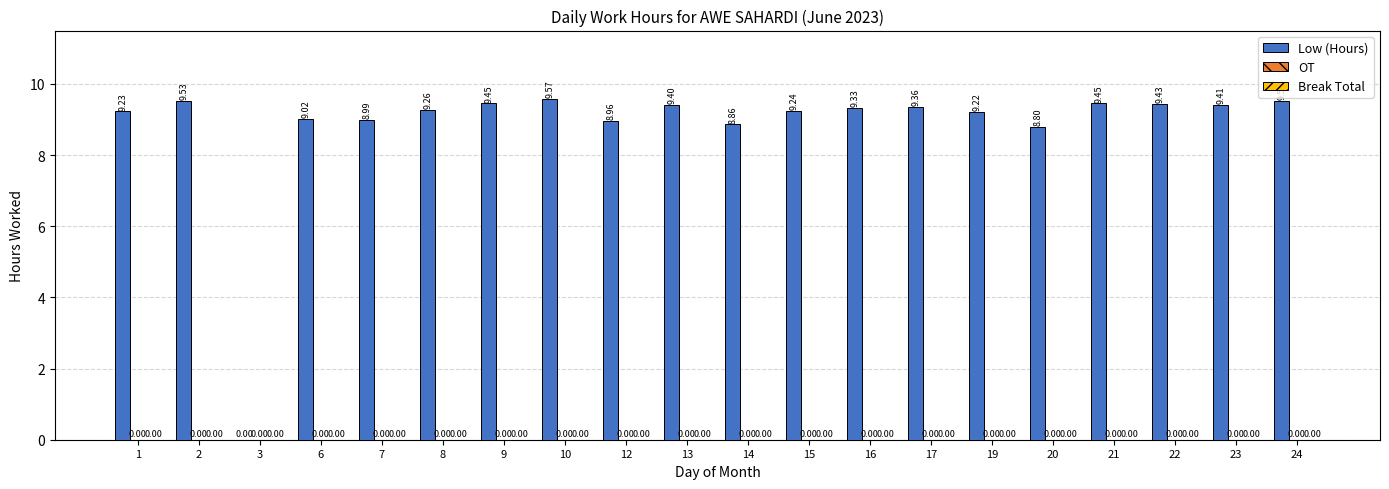

How many data points does each series have?

20